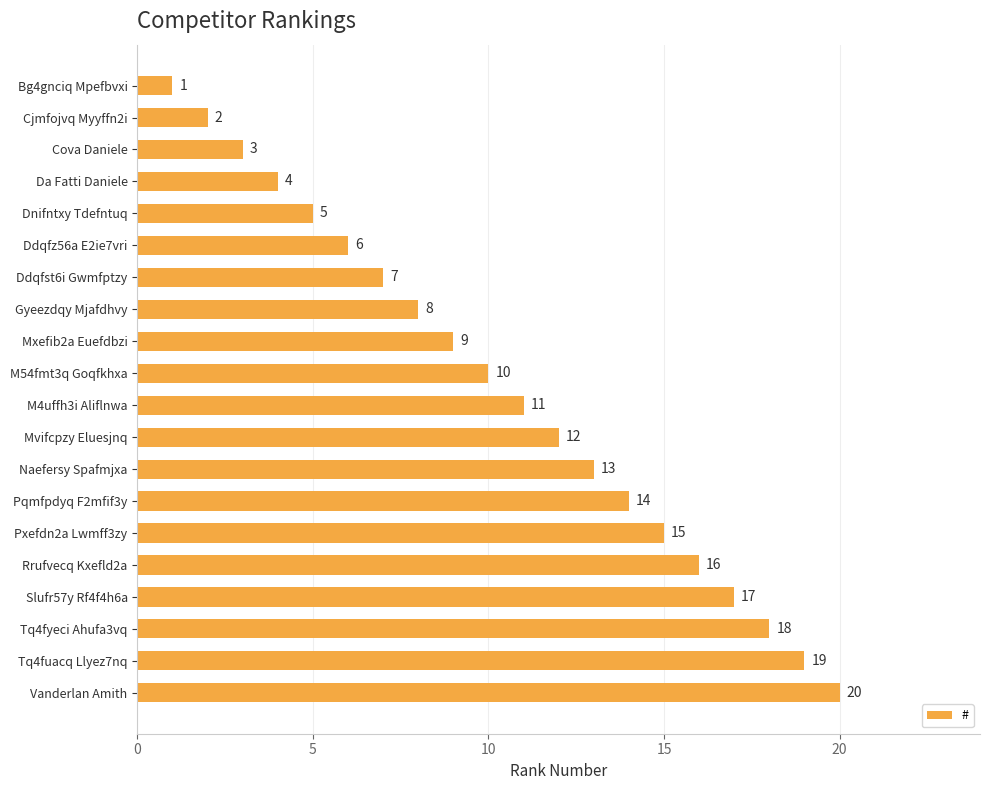

At which label is the value closest to 10?

M54fmt3q Goqfkhxa